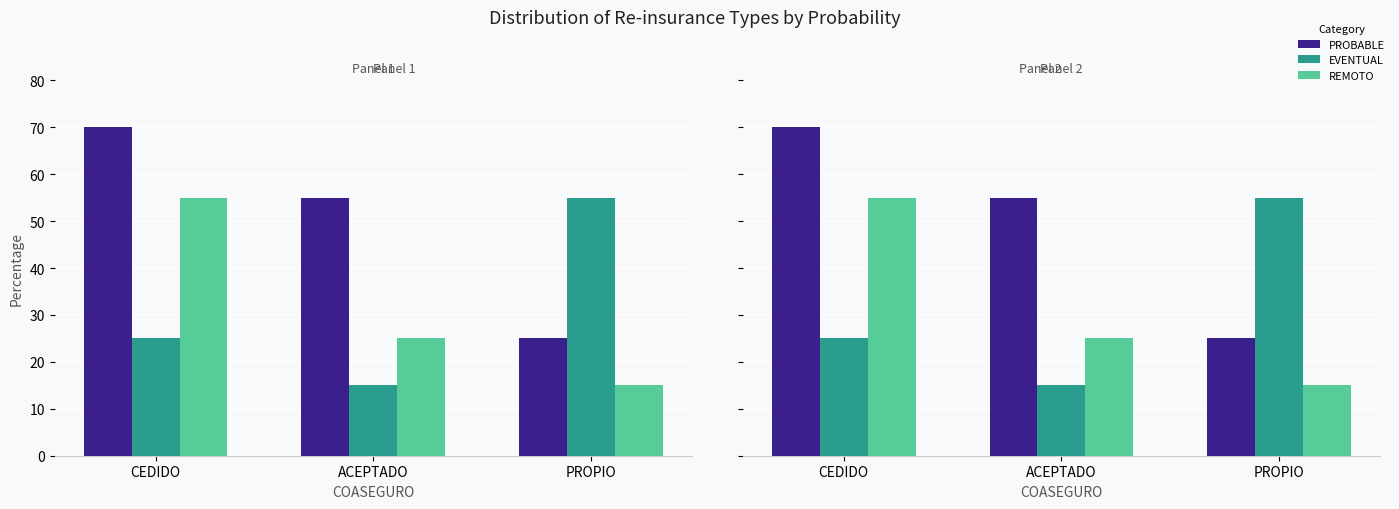

Where is PROBABLE nearest to the value 47?

ACEPTADO